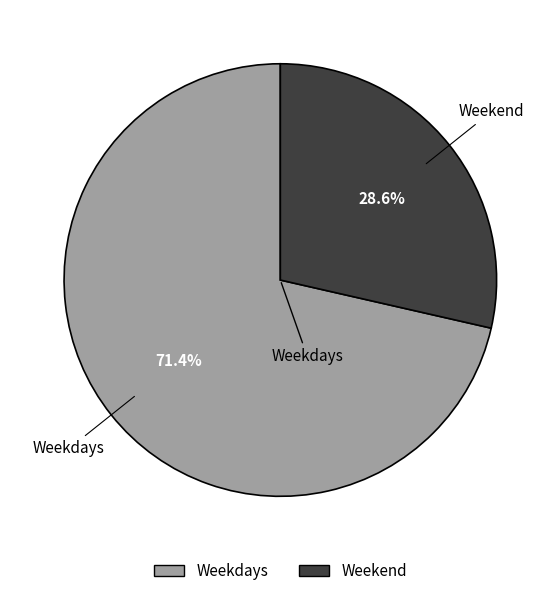

Which category has the biggest portion of the pie?

Weekdays